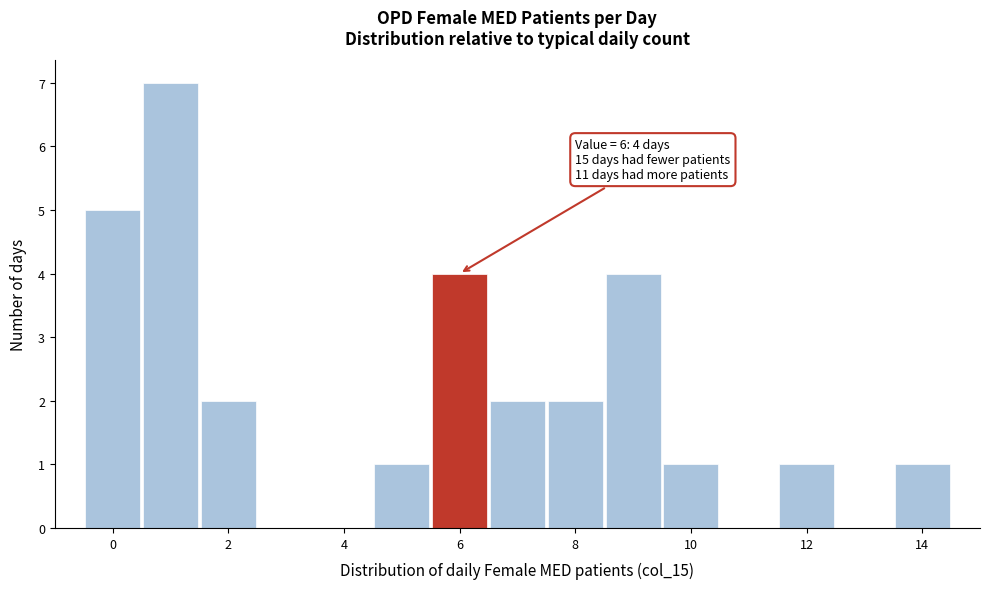

Over which range of the x-axis is the bar tallest?

0.5 to 1.5